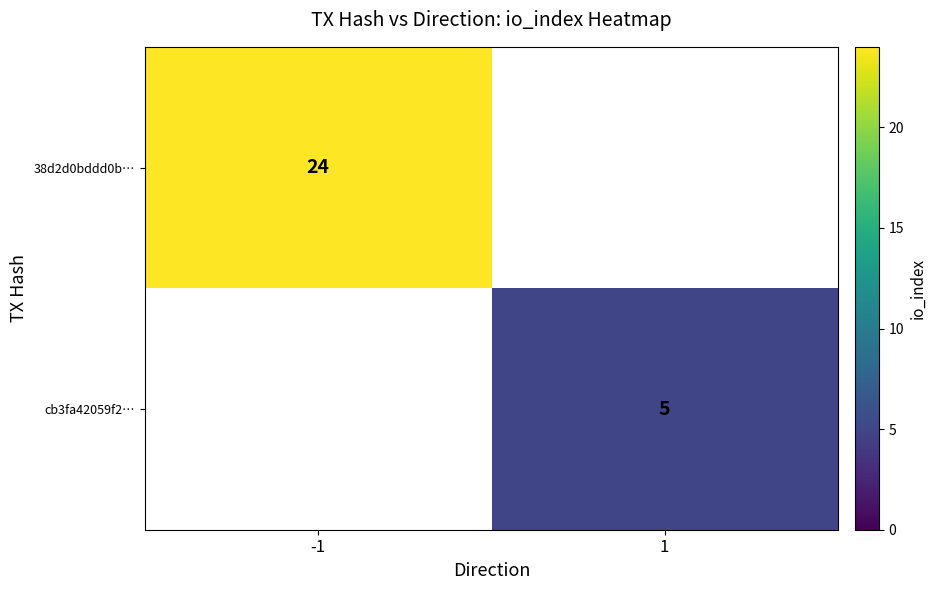

What is the total value across all series at 1?

5